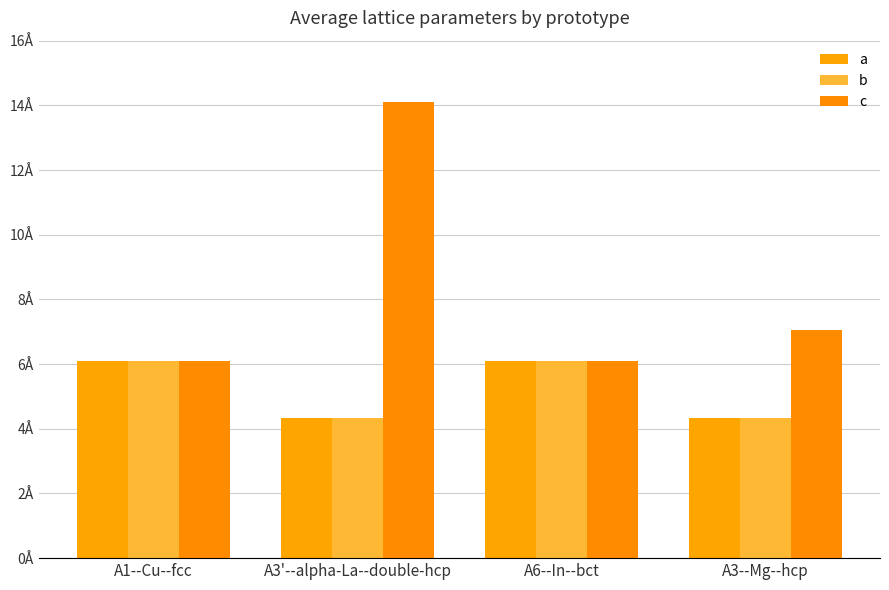

Between A3--Mg--hcp and A6--In--bct, which is larger?

A6--In--bct